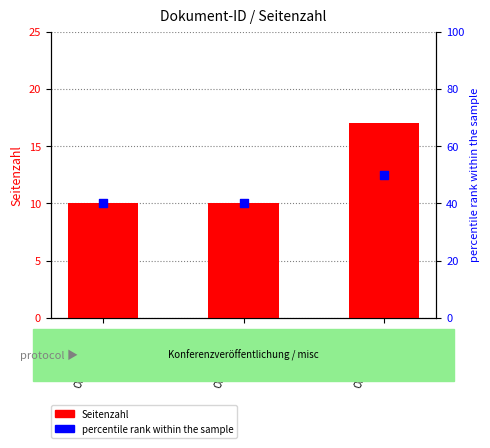

What is the total value across all series at OPUS4-26906?

67